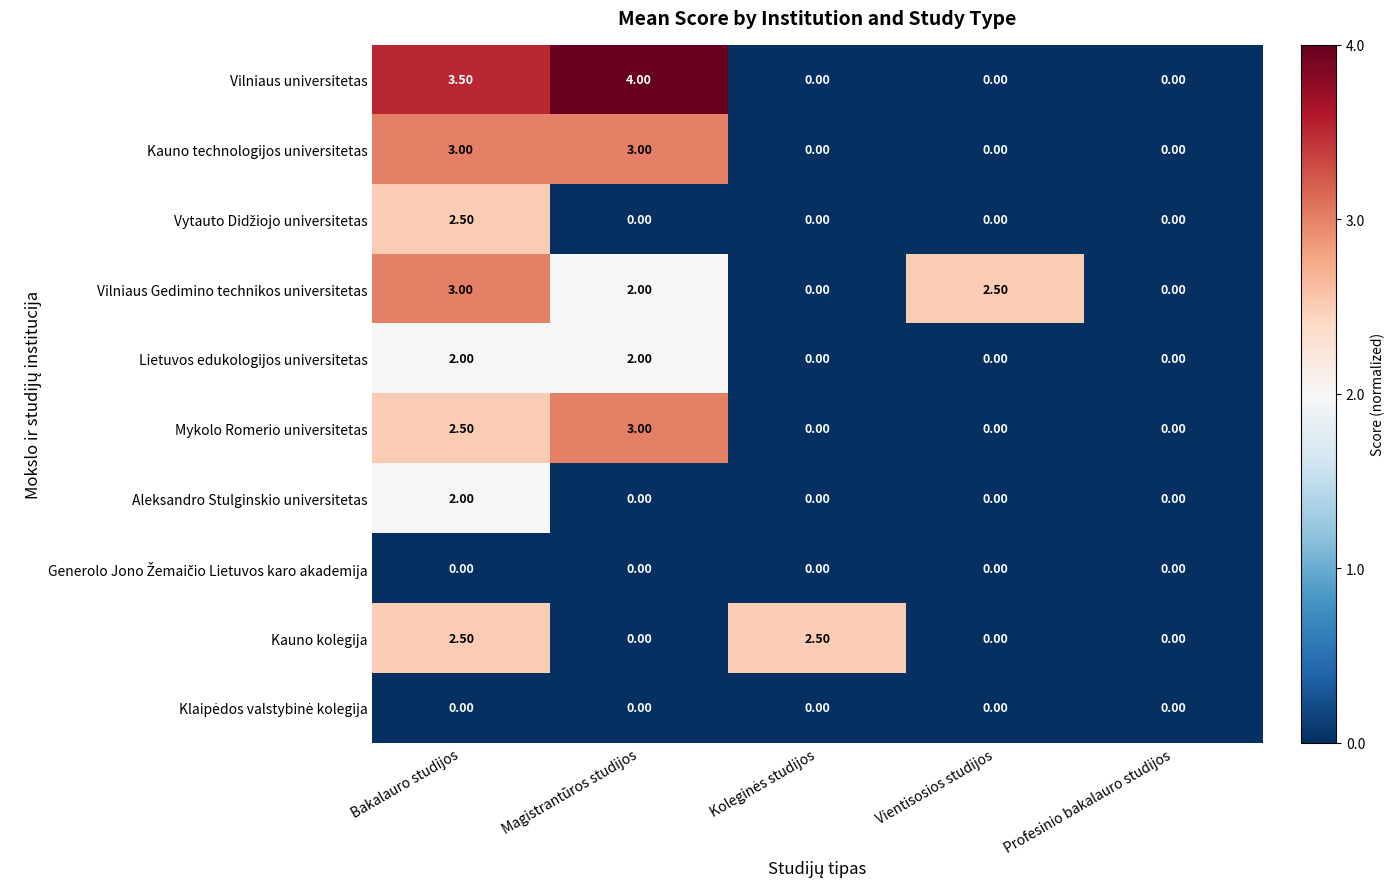

What is the average value of the Kauno kolegija series?

1.0